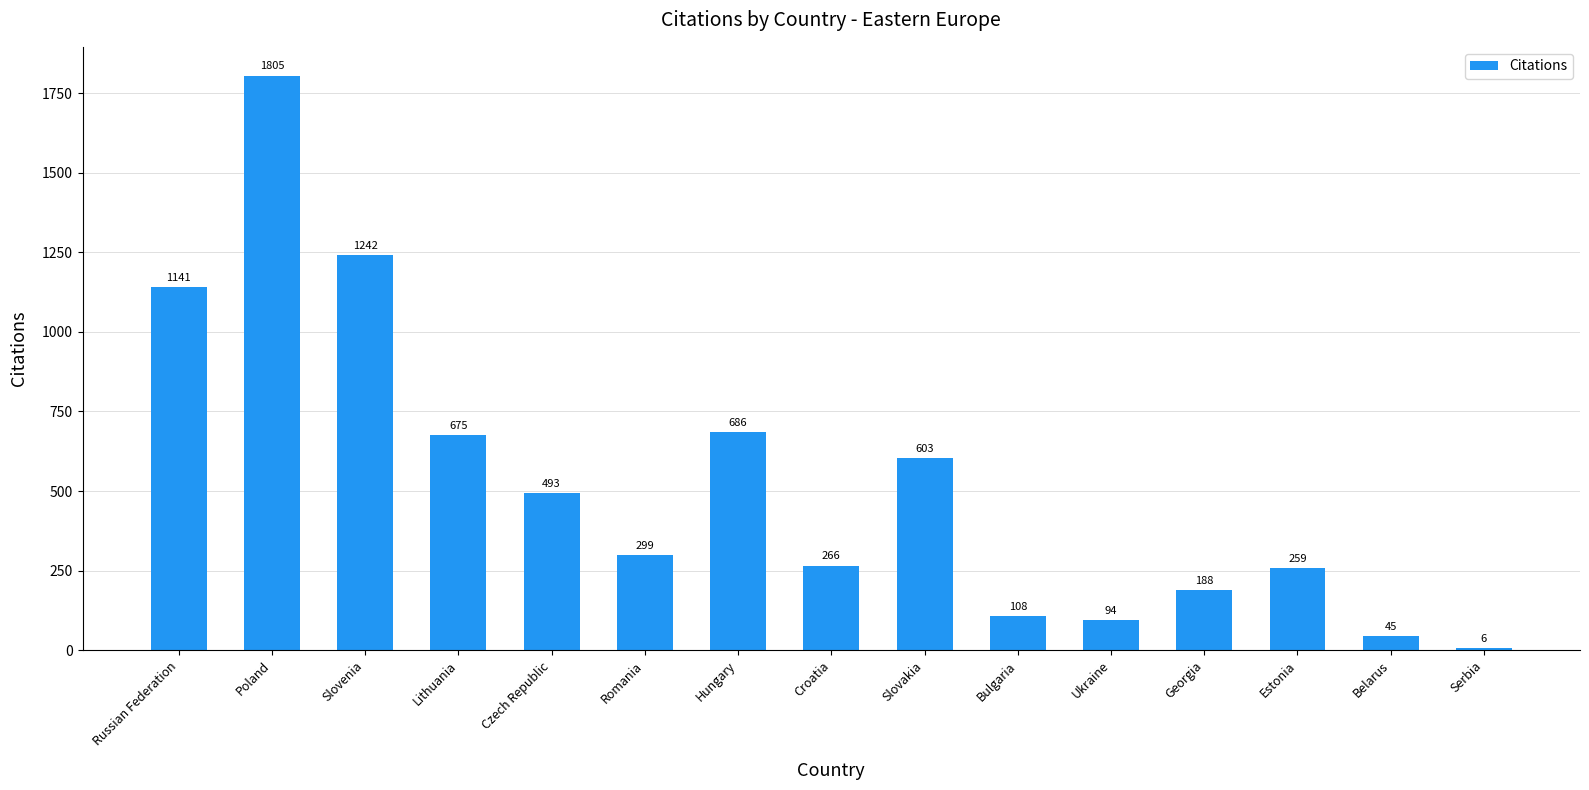

Is it true that the value at Hungary is 186?

False